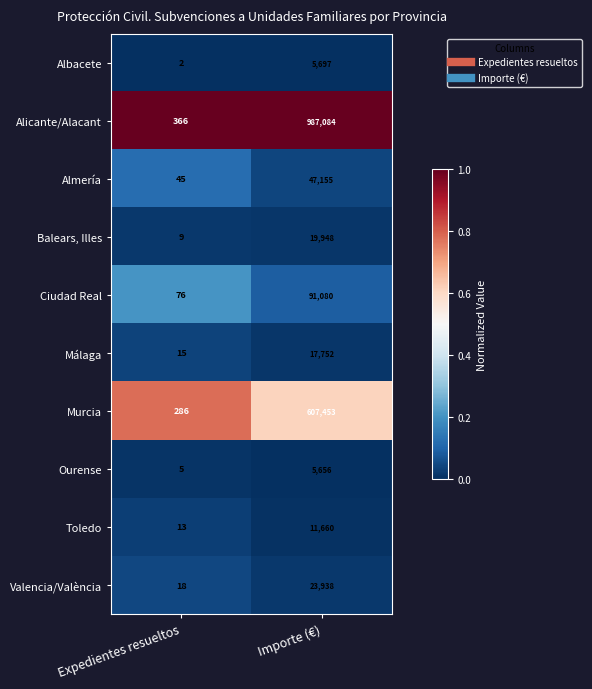

Reading left to right, list all the values displayed in this chart.

Albacete: 2	5697
Alicante/Alacant: 366	987084
Almería: 45	47155
Balears, Illes: 9	19948
Ciudad Real: 76	91080
Málaga: 15	17752
Murcia: 286	607453
Ourense: 5	5656
Toledo: 13	11660
Valencia/València: 18	23938